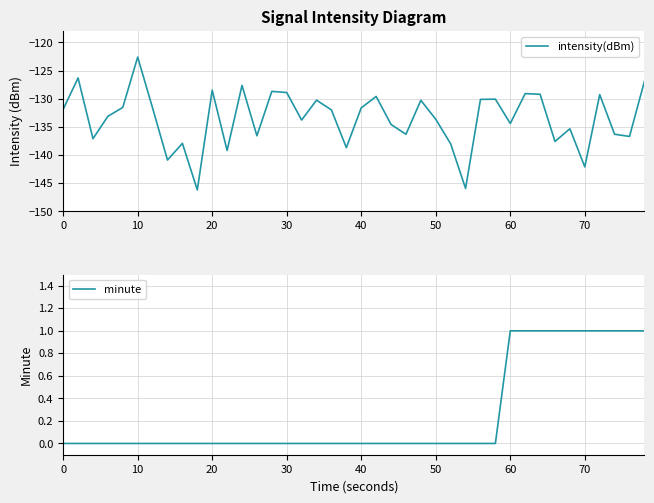

True or false: minute and intensity(dBm) cross at least once.

False